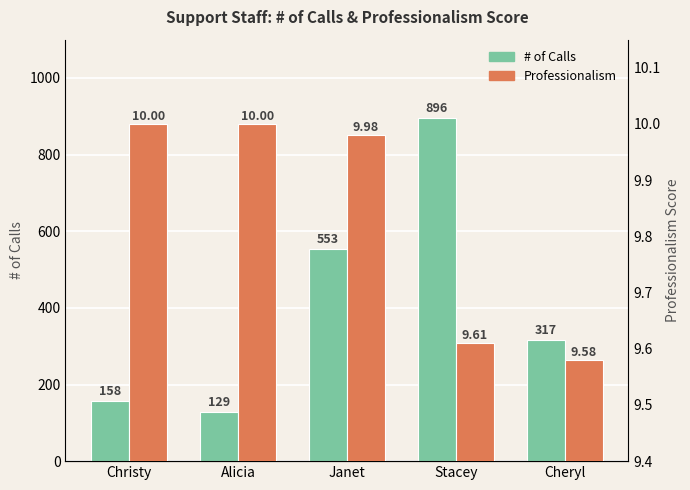

What is the highest value of the Professionalism series?

10.0